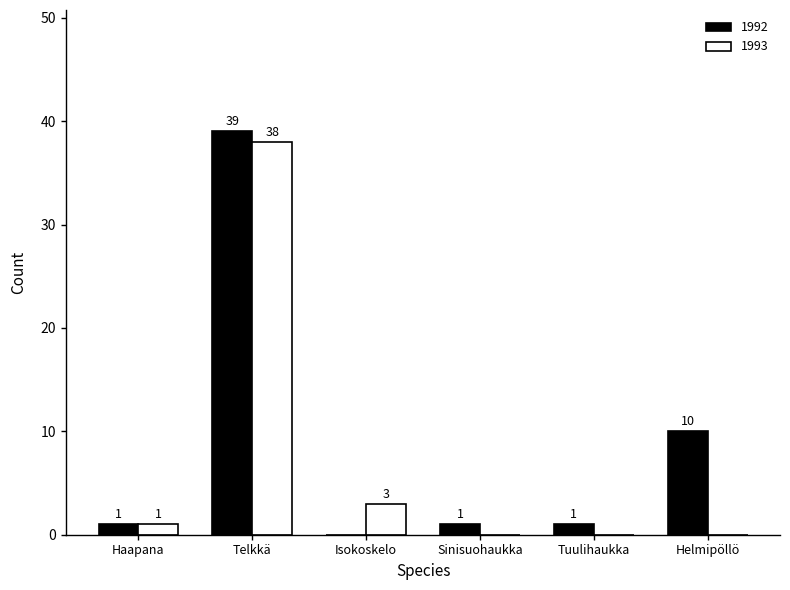

Which series changed the most between Sinisuohaukka and Helmipöllö?

1992